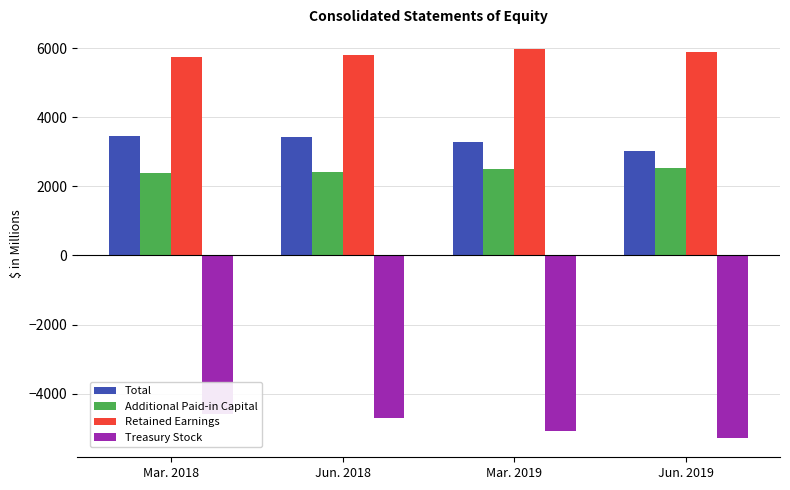

At which label does Retained Earnings reach its peak?

Mar. 2019